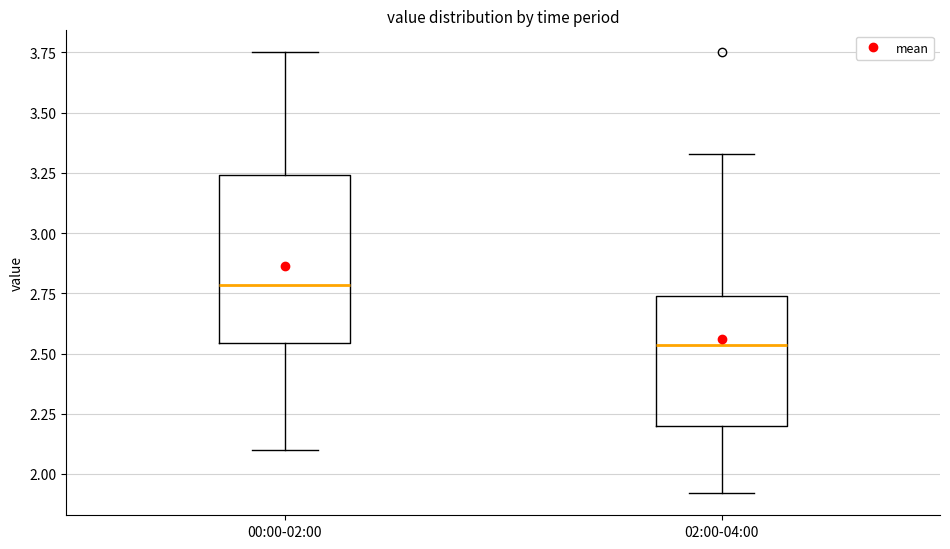

Which box is the tallest, from its lower edge to its upper edge?

00:00-02:00